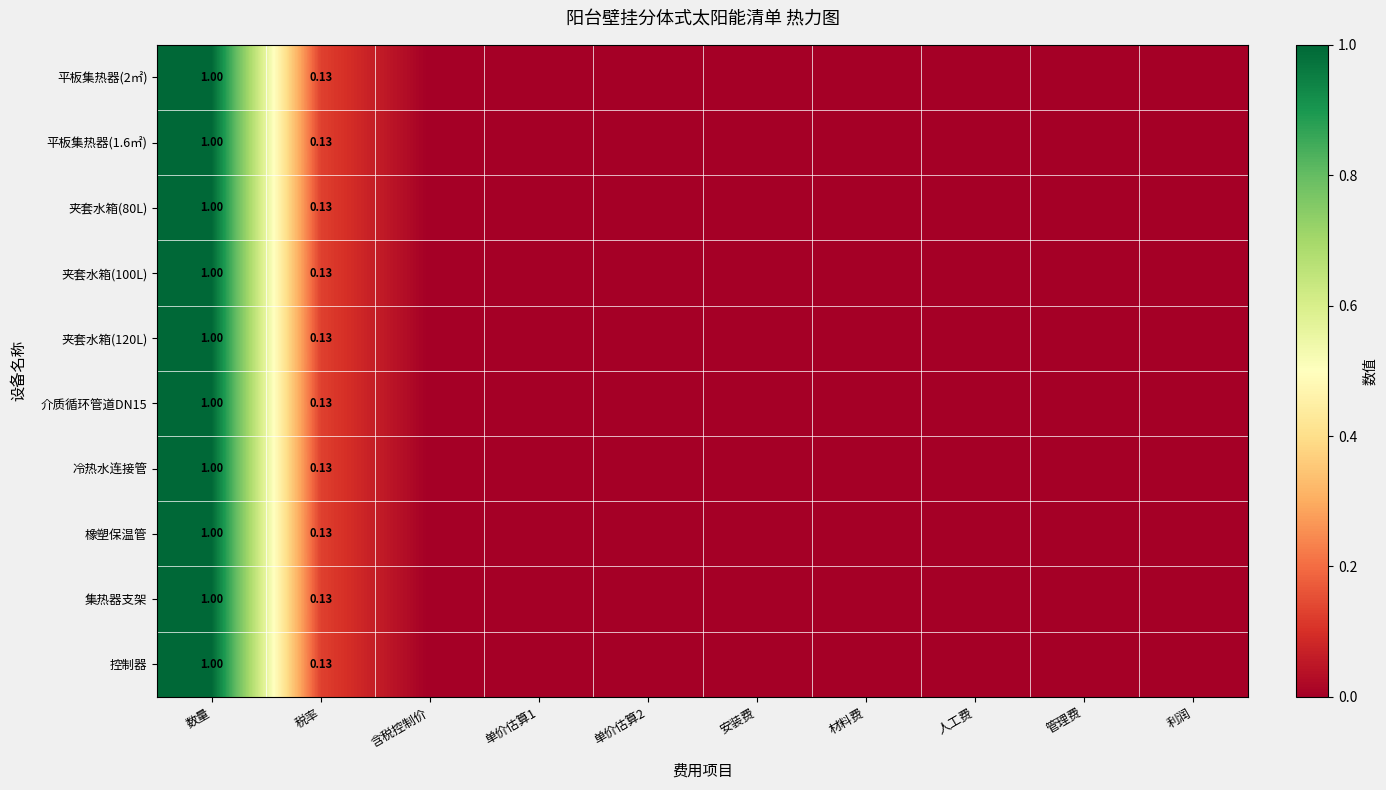

Which category has the highest value in the 集热器支架 series?

数量